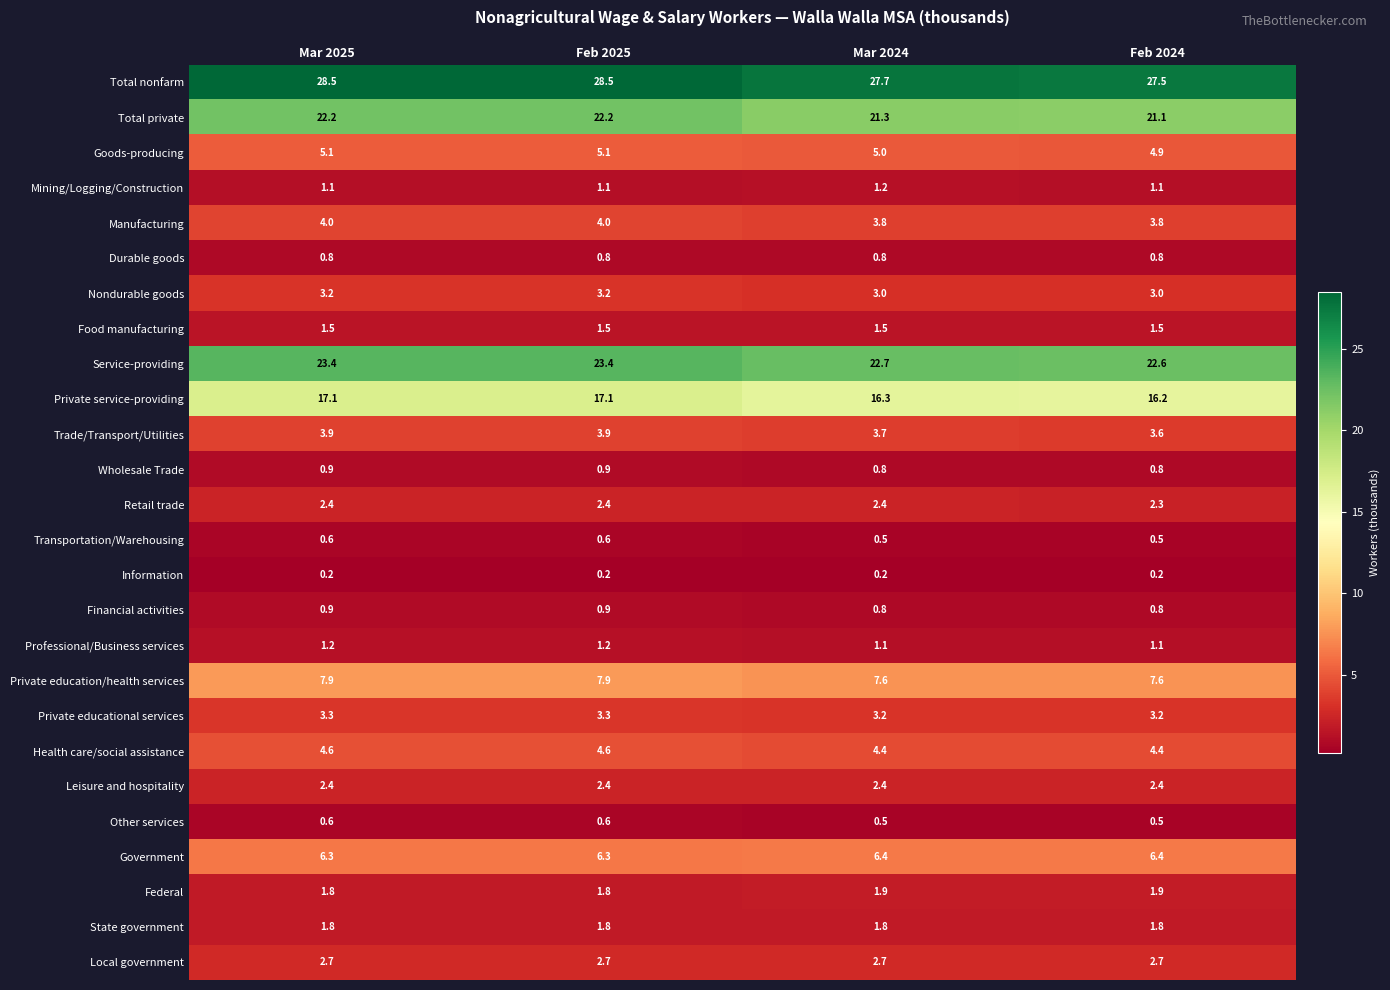

Which series has the largest total across all categories?

Total nonfarm